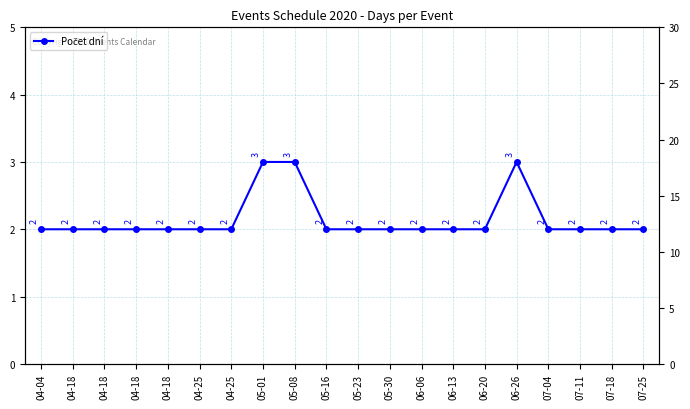

Rank the categories by value from lowest to highest.

04-04, 04-18, 04-18, 04-18, 04-18, 04-25, 04-25, 05-16, 05-23, 05-30, 06-06, 06-13, 06-20, 07-04, 07-11, 07-18, 07-25, 05-01, 05-08, 06-26